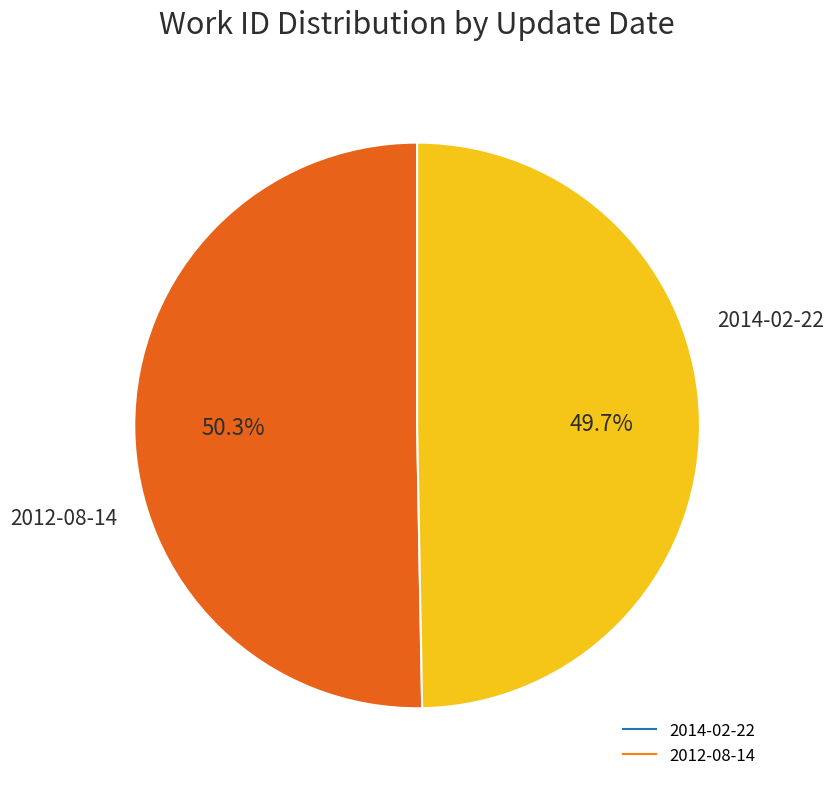

Between 2014-02-22 and 2012-08-14, which is larger?

2014-02-22